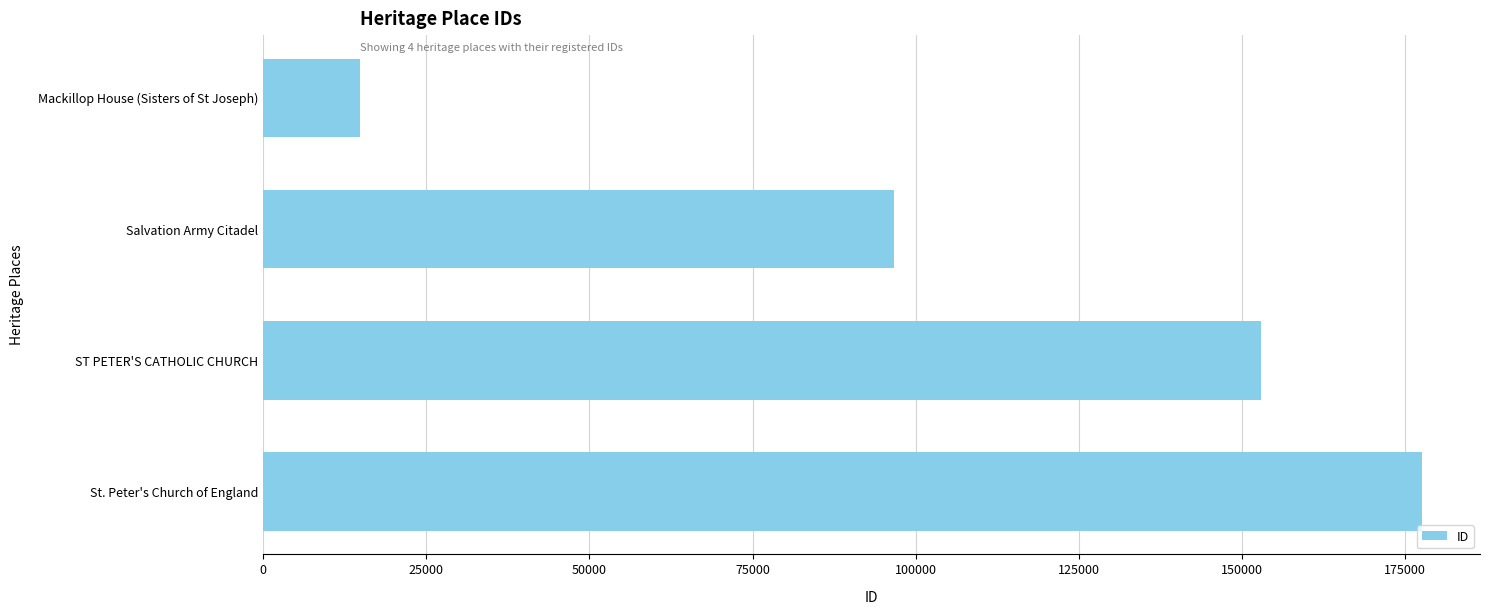

Count the values in the range 96631 to 177612.

3